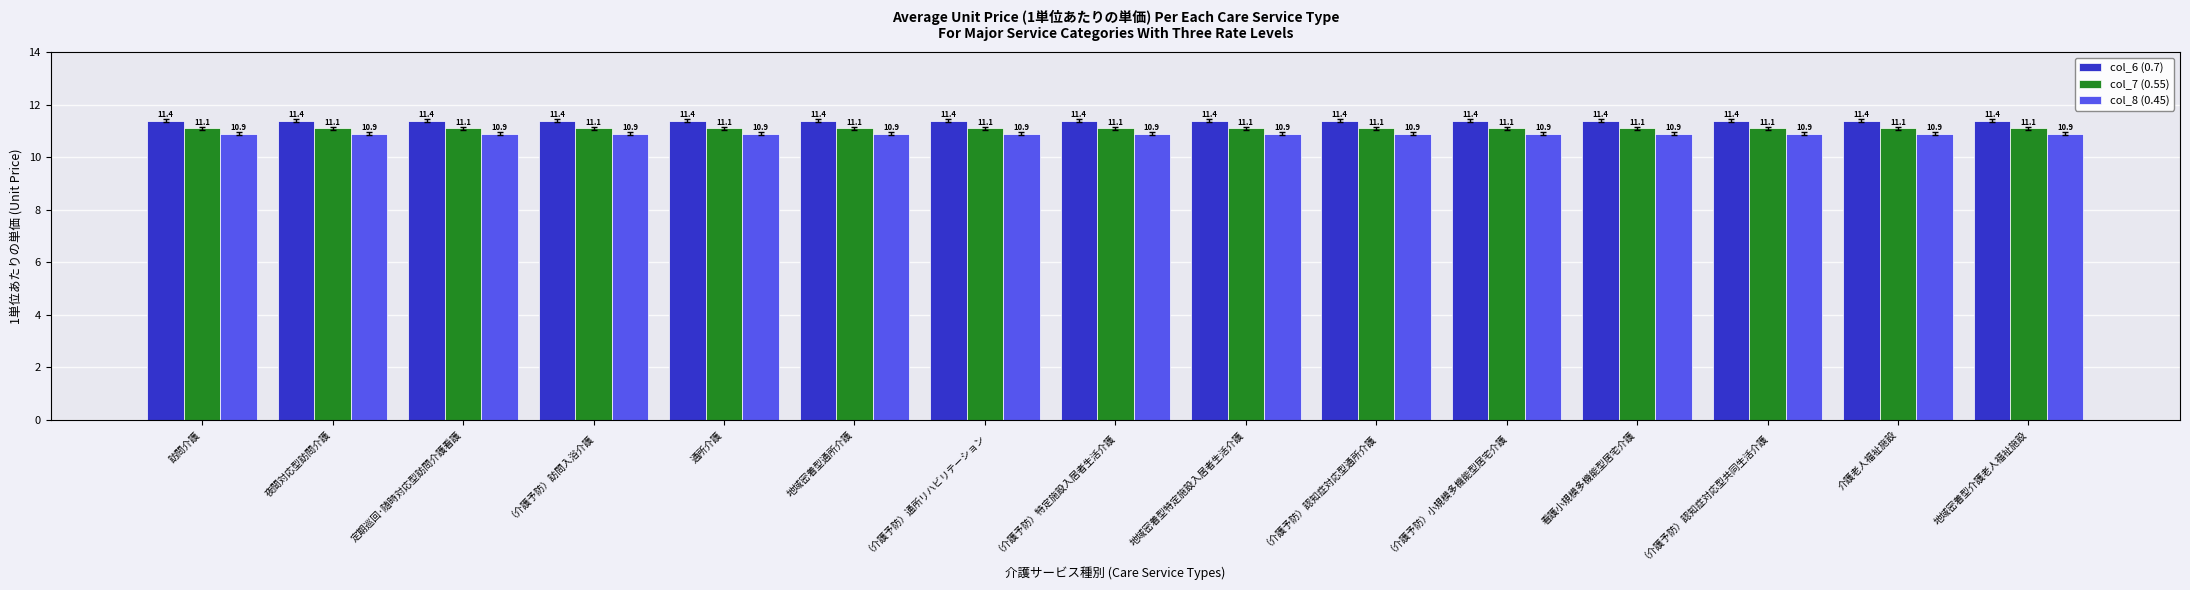

What position from the right is （介護予防）認知症対応型共同生活介護?

3